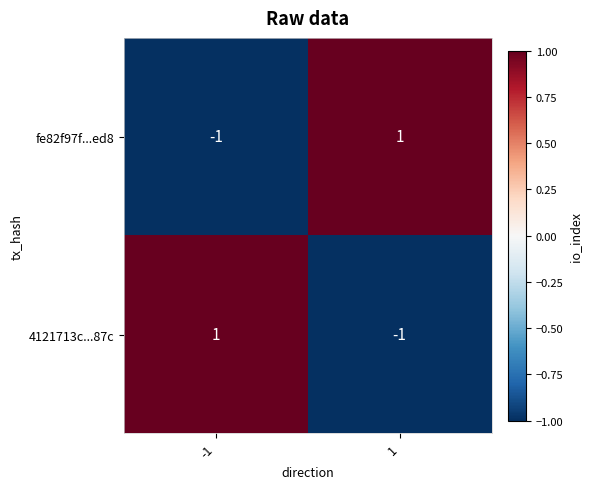

True or false: fe82f97f...ed8 has a value of -1 at -1.

True